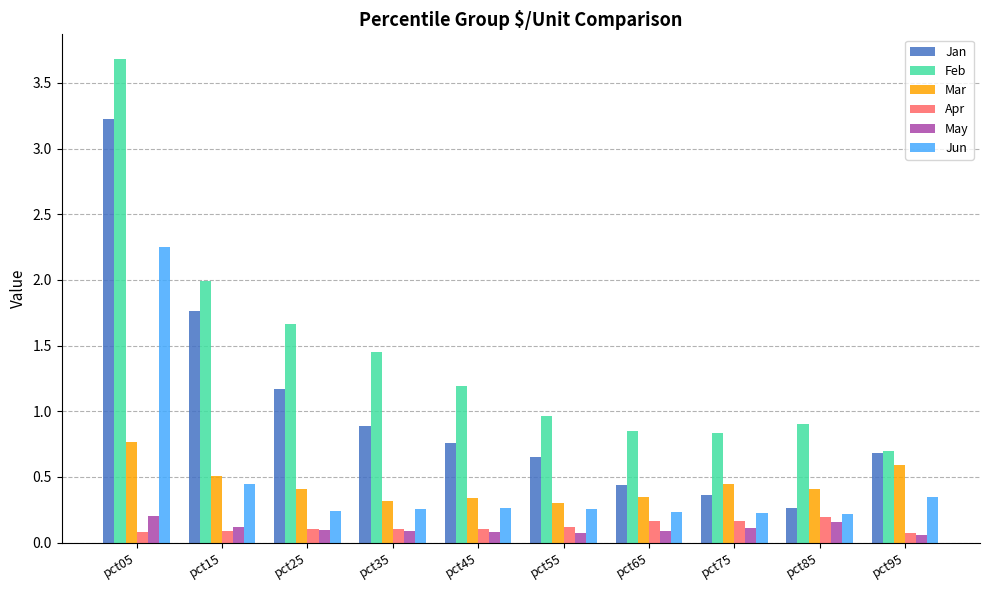

At how many categories does at least one series exceed 0?

10